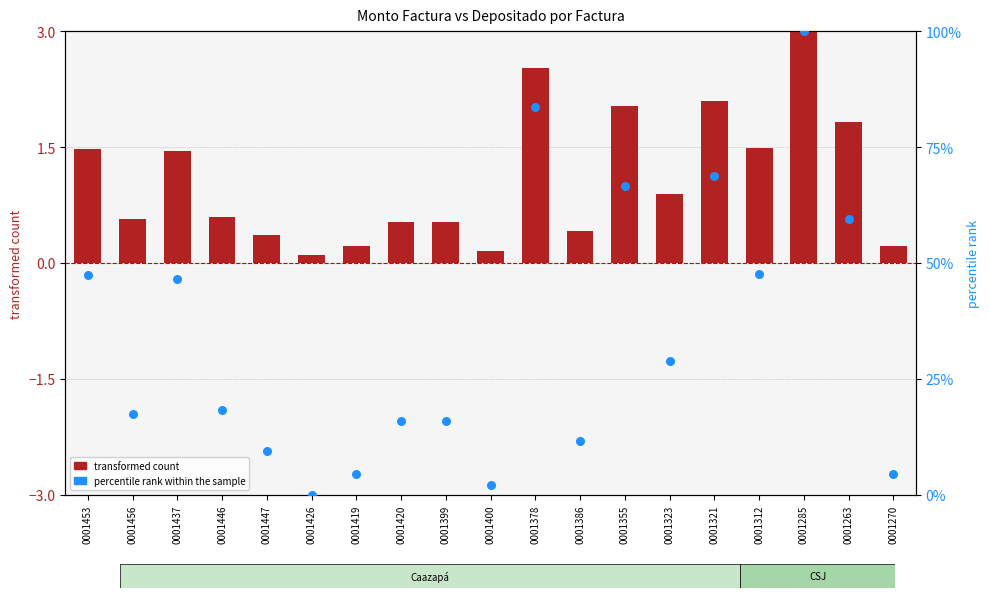

Which series has the largest Y range (max minus min)?

percentile rank within the sample